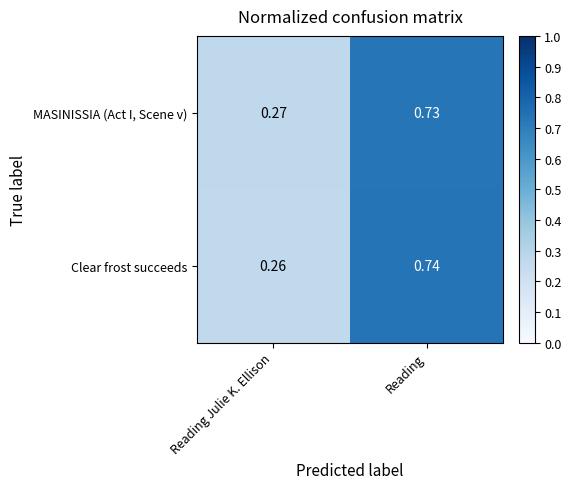

Rank the series by their maximum value, from highest to lowest.

Clear frost succeeds, MASINISSIA (Act I, Scene v)